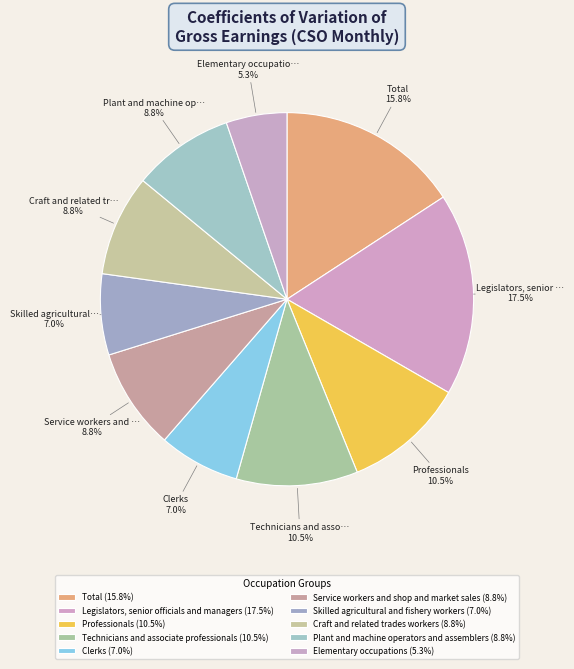

Rank the categories by value from highest to lowest.

Legislators, senior officials and managers, Total, Professionals, Technicians and associate professionals, Service workers and shop and market sales, Craft and related trades workers, Plant and machine operators and assemblers, Clerks, Skilled agricultural and fishery workers, Elementary occupations